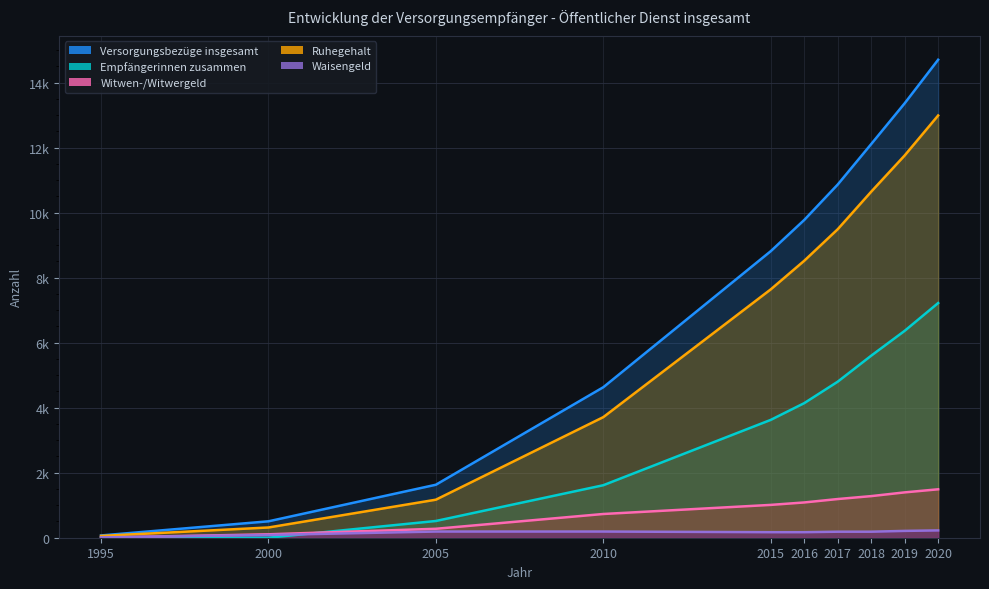

At which label does Ruhegehalt first exceed 8520?

2017